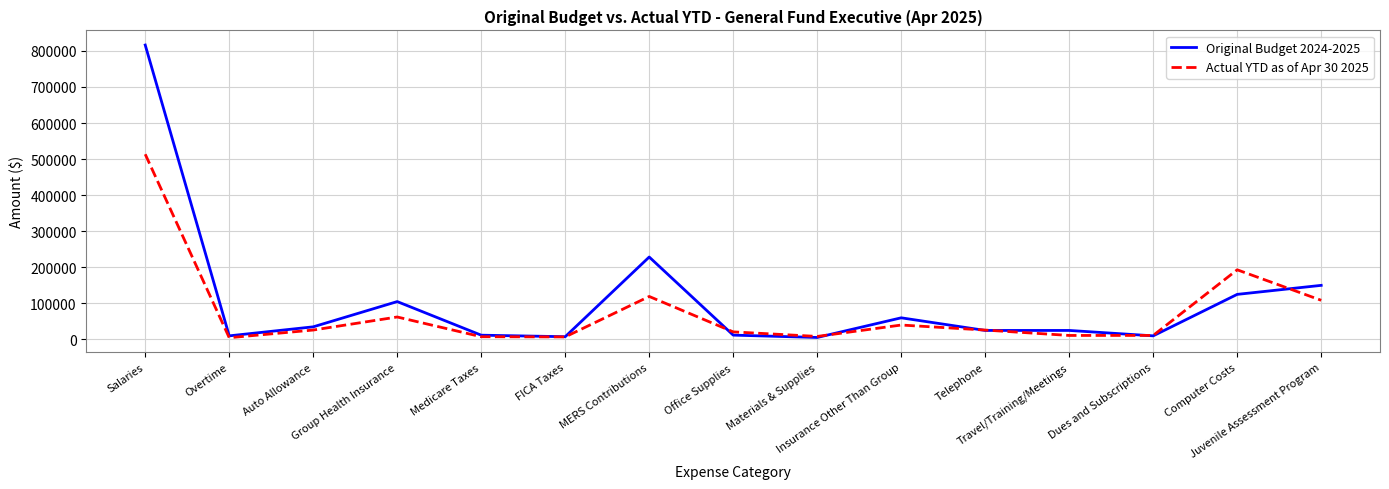

Rank the series by their maximum value, from highest to lowest.

Original Budget 2024-2025, Actual YTD as of Apr 30 2025